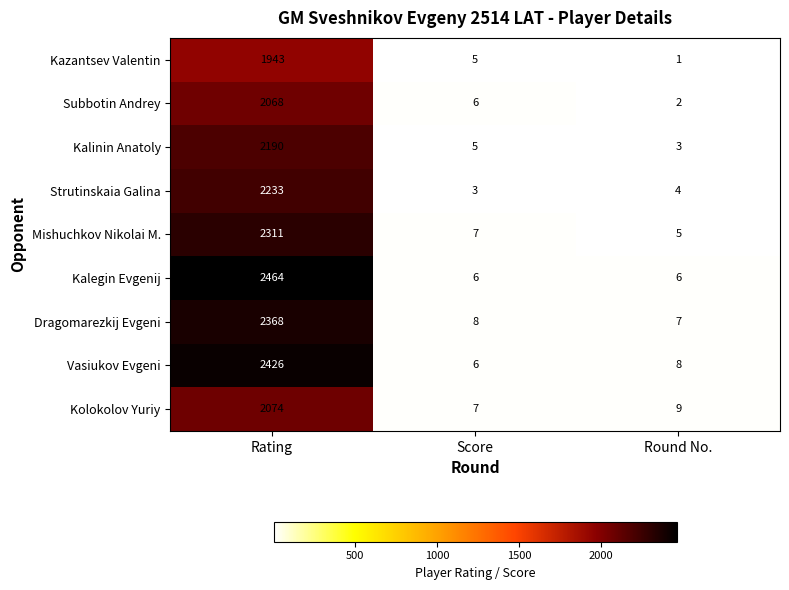

Reading left to right, what are all the values shown in this chart?

Kazantsev Valentin: 1943	5	1
Subbotin Andrey: 2068	6	2
Kalinin Anatoly: 2190	5	3
Strutinskaia Galina: 2233	3	4
Mishuchkov Nikolai M.: 2311	7	5
Kalegin Evgenij: 2464	6	6
Dragomarezkij Evgeni: 2368	8	7
Vasiukov Evgeni: 2426	6	8
Kolokolov Yuriy: 2074	7	9